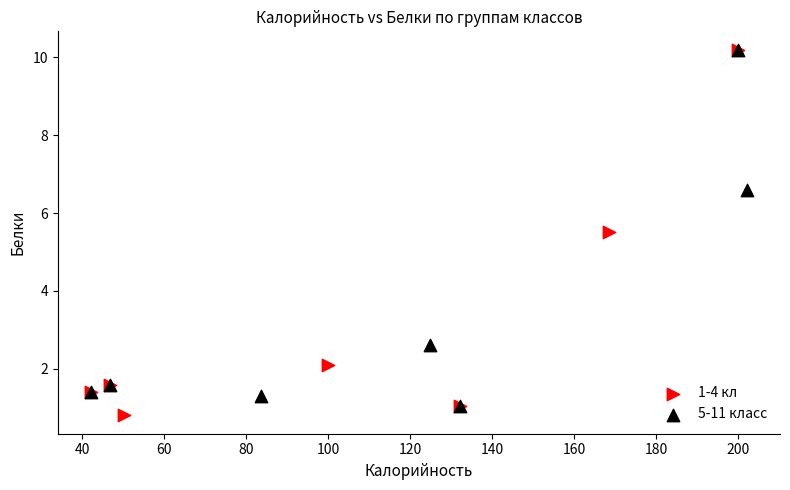

Which series has the largest Y range (max minus min)?

1-4 кл